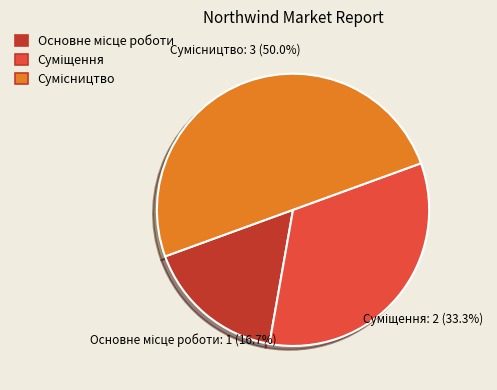

How many slices are in this pie chart?

3